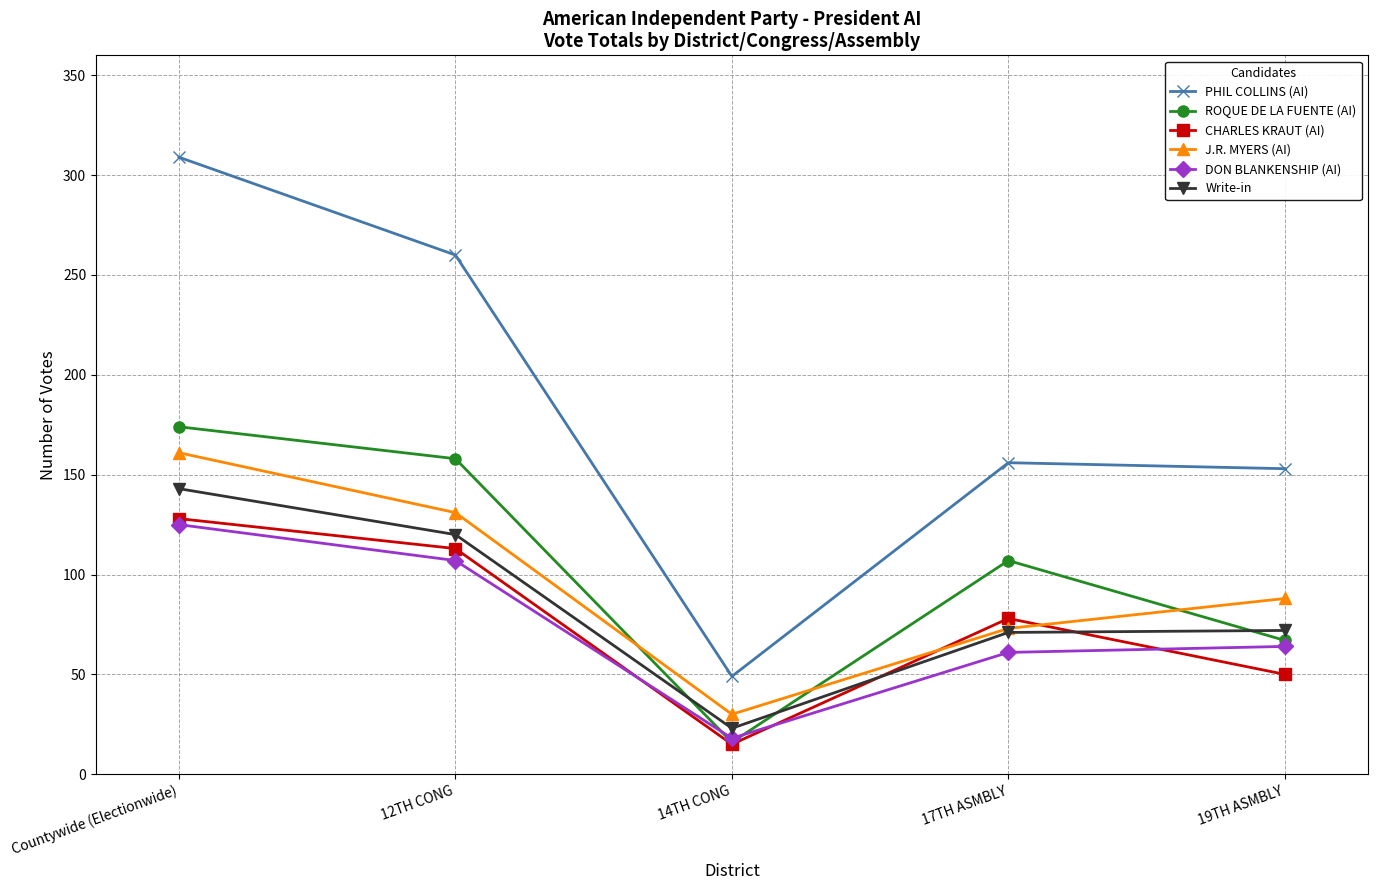

What are all the series names shown in the legend?

PHIL COLLINS (AI), ROQUE DE LA FUENTE (AI), CHARLES KRAUT (AI), J.R. MYERS (AI), DON BLANKENSHIP (AI), Write-in